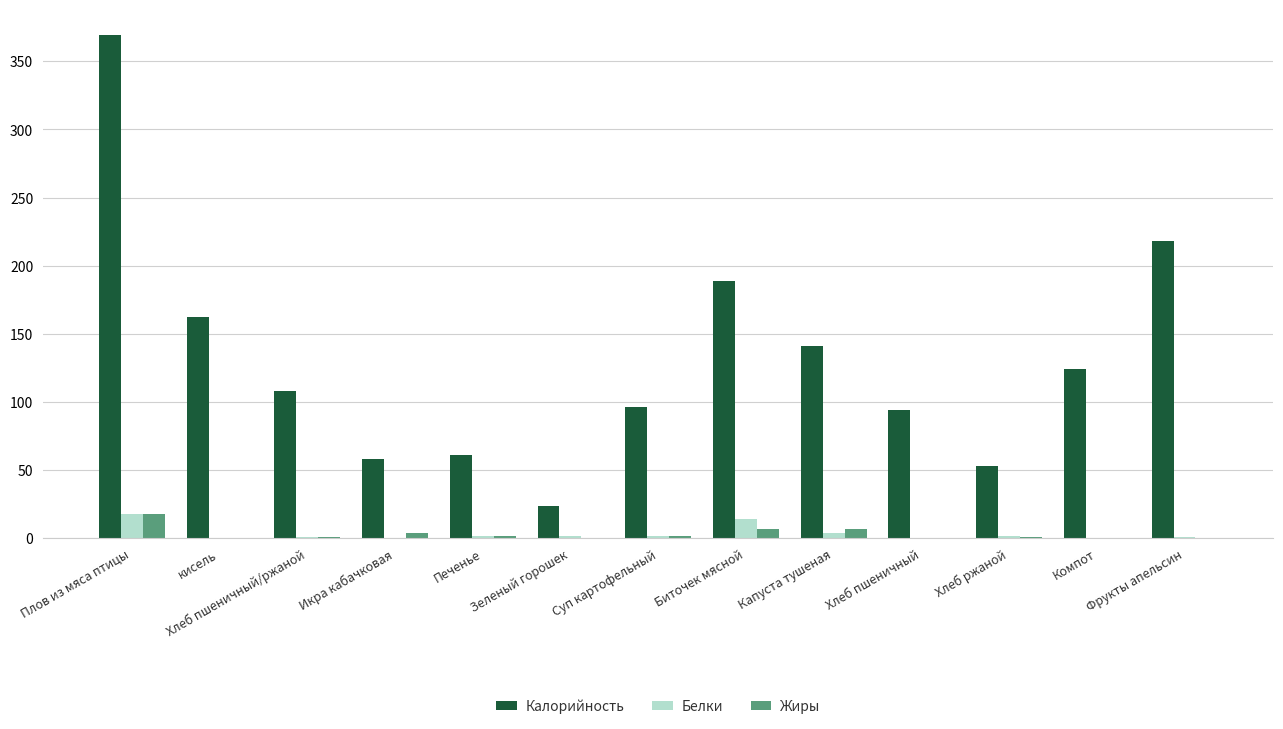

Is it true that Калорийность equals 288.5 at Биточек мясной?

False